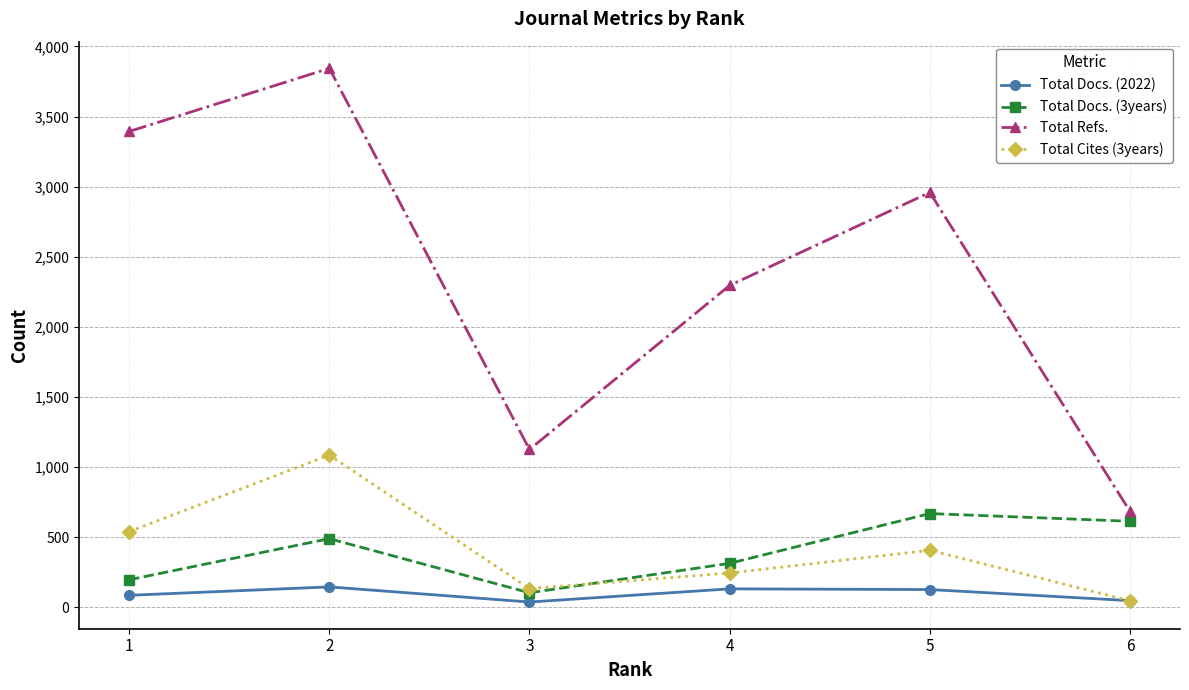

True or false: Total Cites (3years) and Total Refs. intersect in this chart.

False